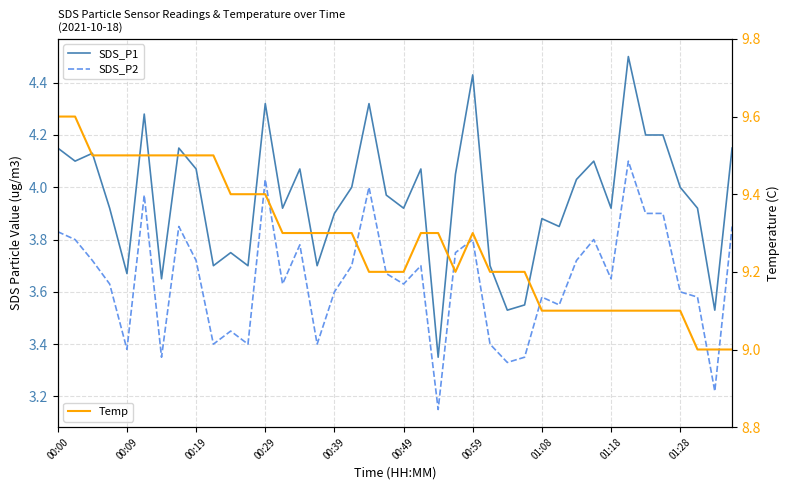

In SDS_P1, how many points are lower than both neighbors (excluding endpoints)?

13